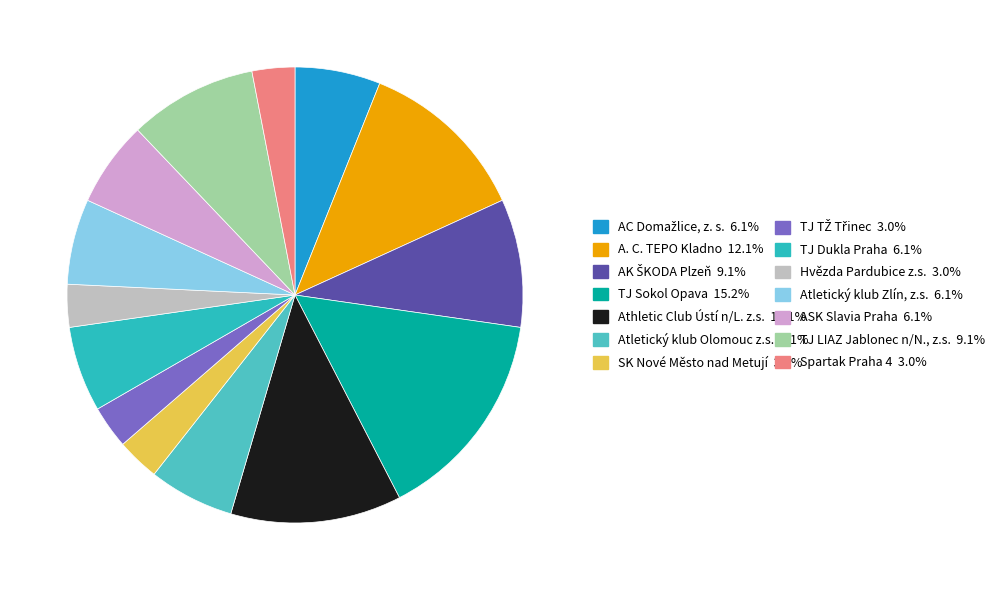

Count the number of slices in the pie.

14